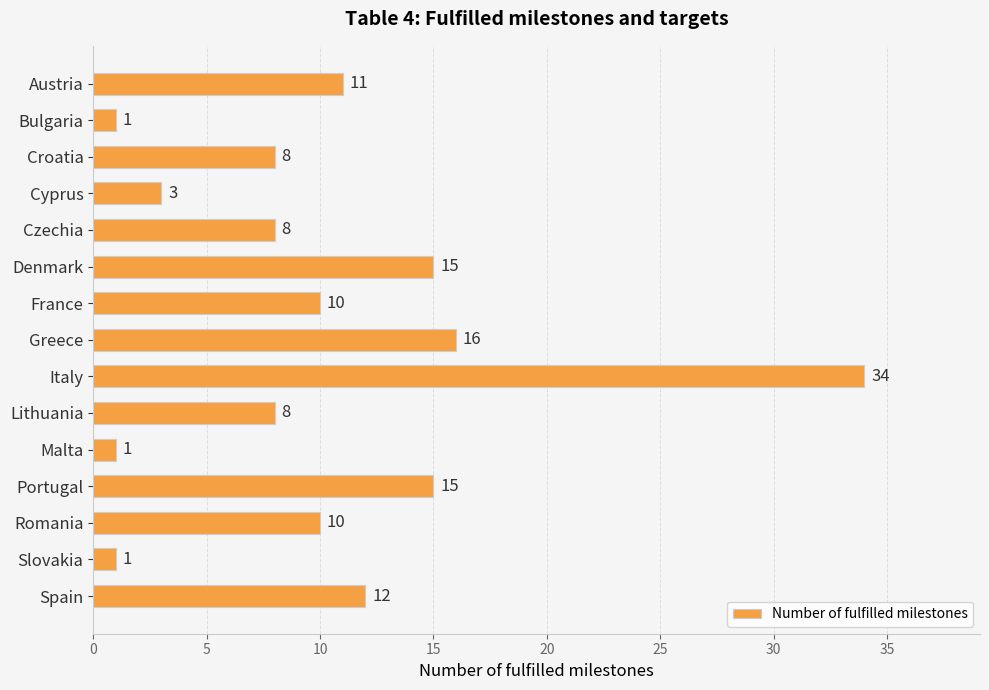

What is the difference between the maximum and second lowest values?

33